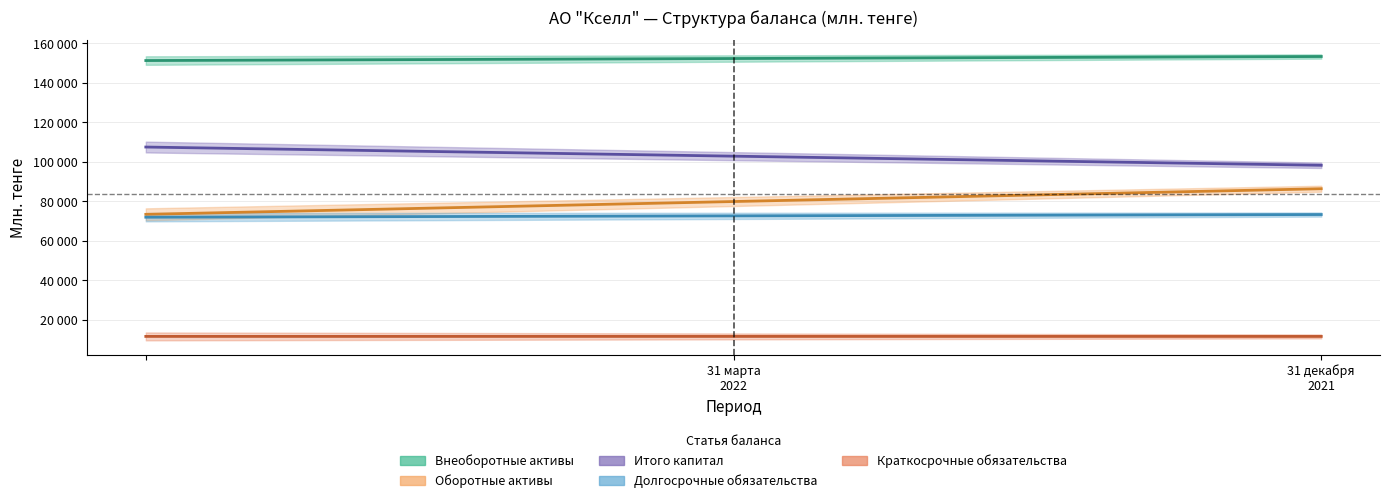

What is the difference between the maximum and minimum values in the Оборотные активы series?

12957